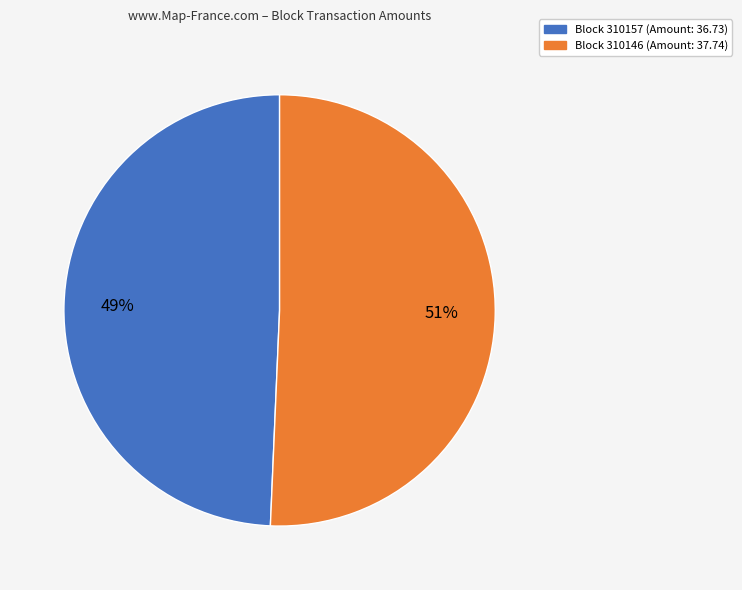

To the nearest percent, what is the average slice percentage?

50%